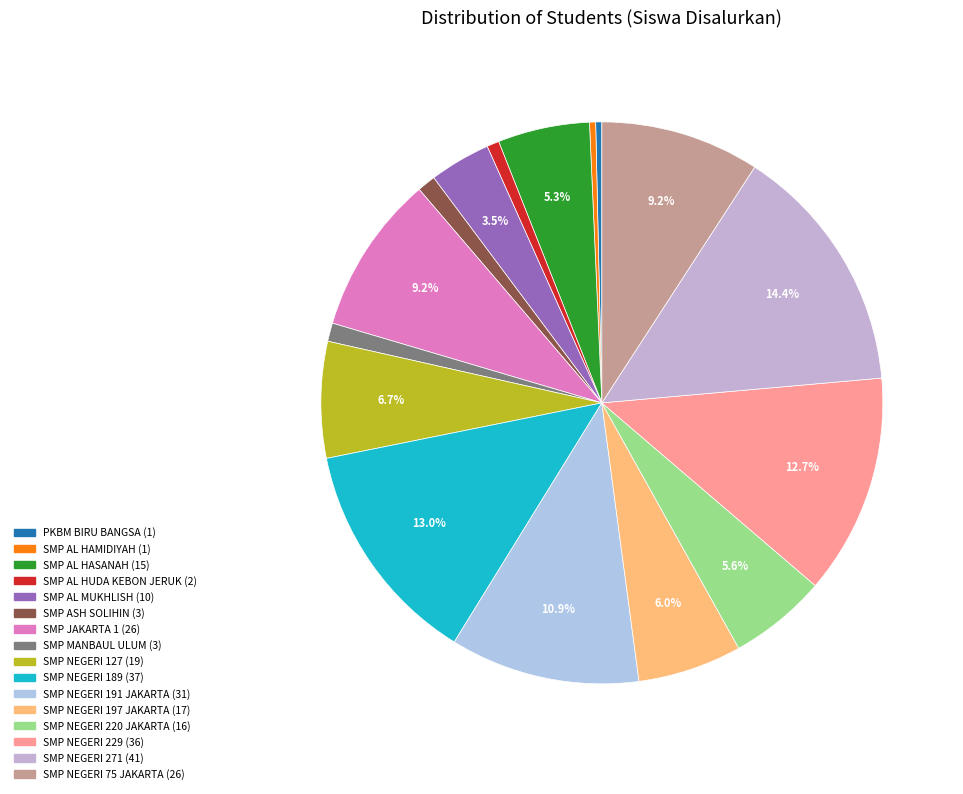

How many segments does this pie chart have?

16